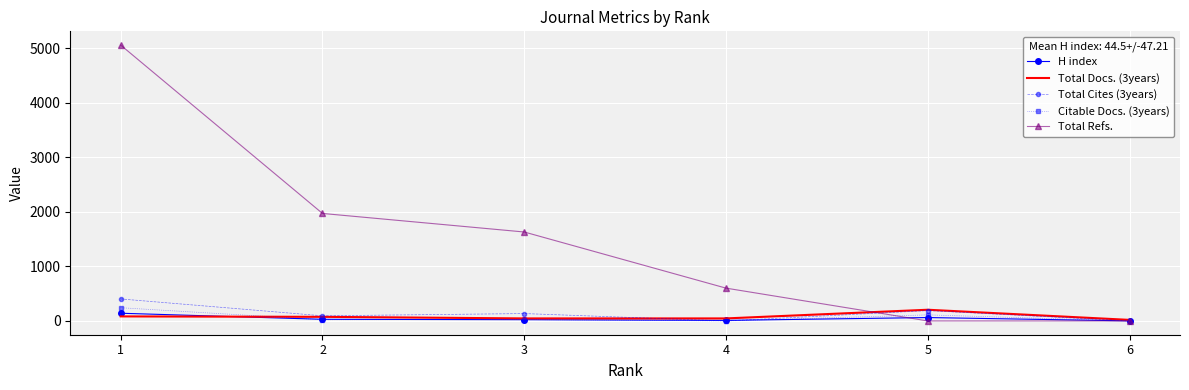

After their last crossing, which series has the higher values: H index or Citable Docs. (3years)?

H index